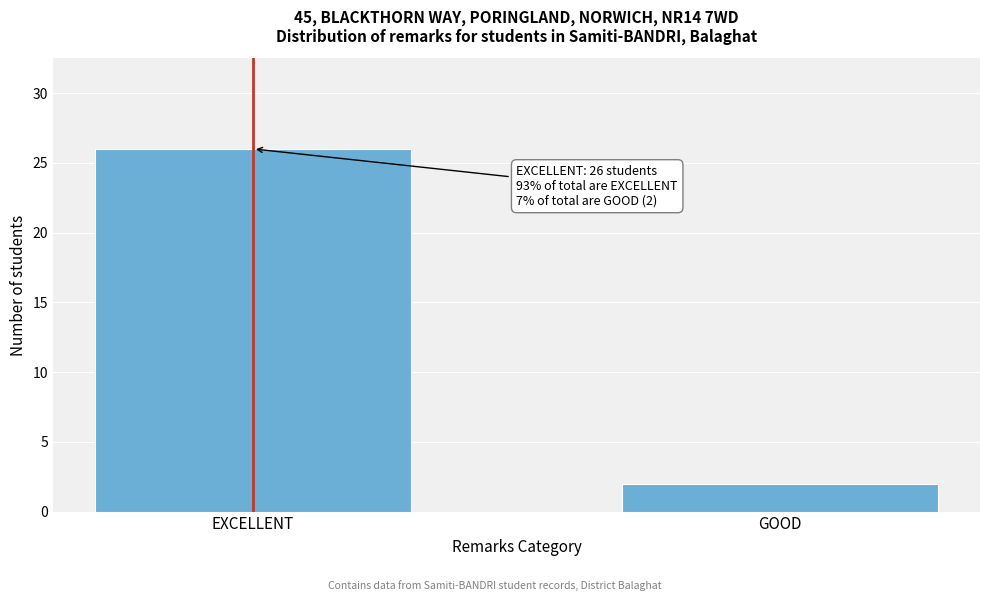

Reading left to right, transcribe all the data shown in this chart.

EXCELLENT=26	GOOD=2